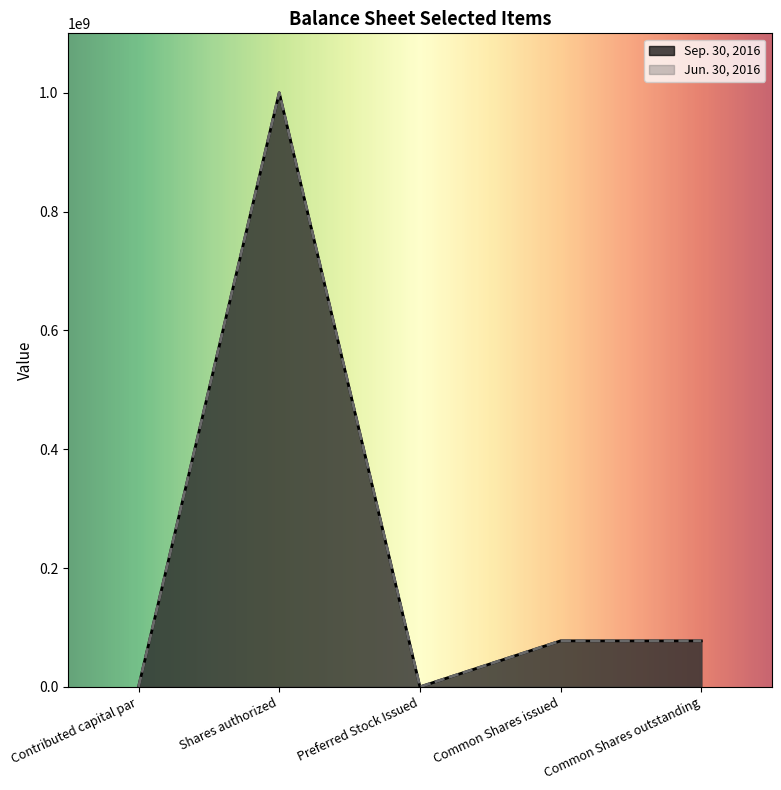

True or false: Sep. 30, 2016 has more than 1 points higher than both neighbors.

False